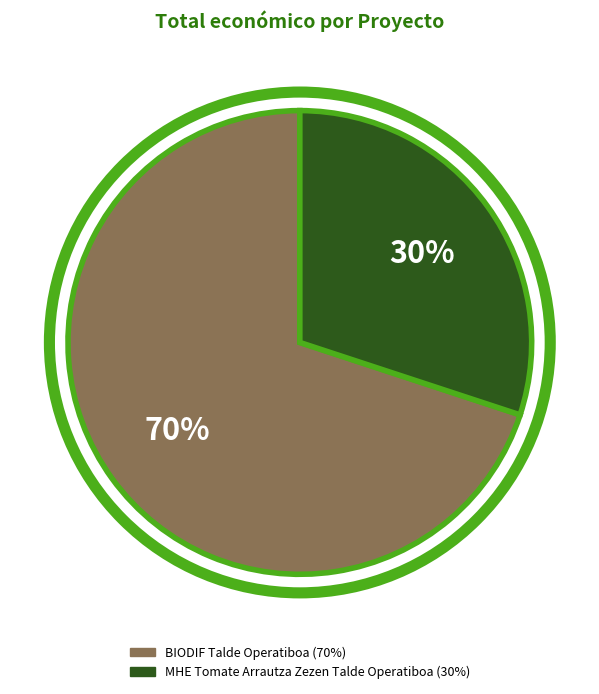

What is the largest slice in the pie chart?

BIODIF Talde Operatiboa